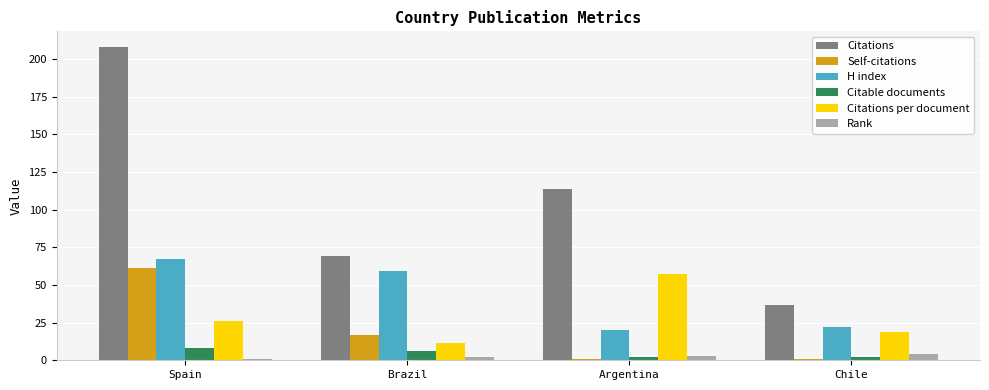

At Brazil, list the series in order from largest to smallest.

Citations, H index, Self-citations, Citations per document, Citable documents, Rank